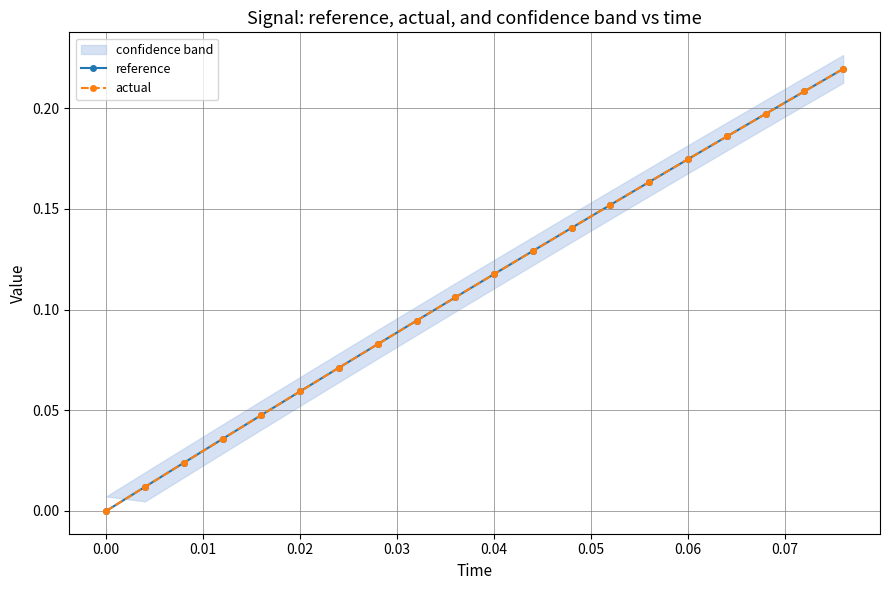

The reference series shows 0.1 at 16. True or false?

False